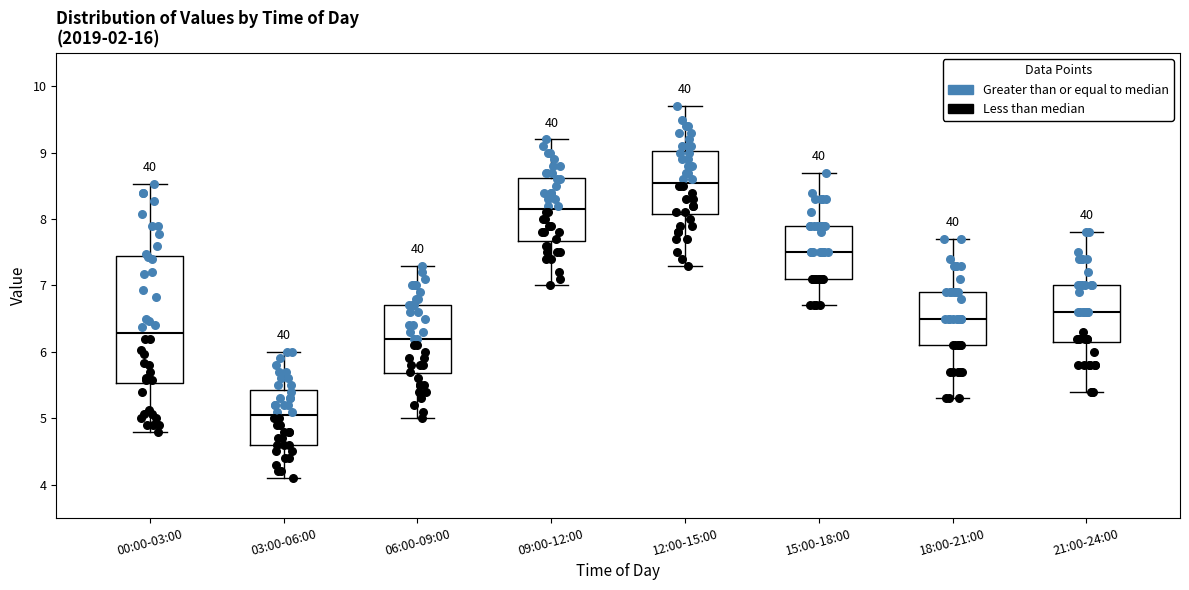

Which box is the tallest, from its lower edge to its upper edge?

00:00-03:00